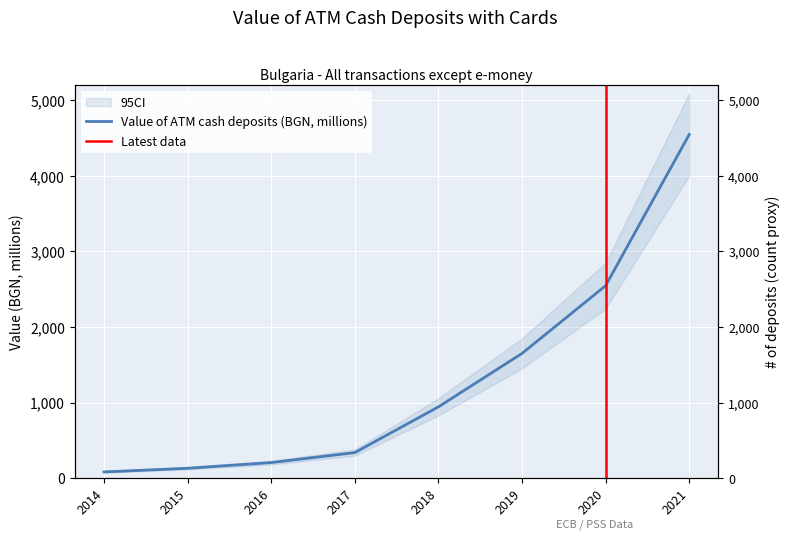

True or false: the data has more than 1 interior local peaks.

False